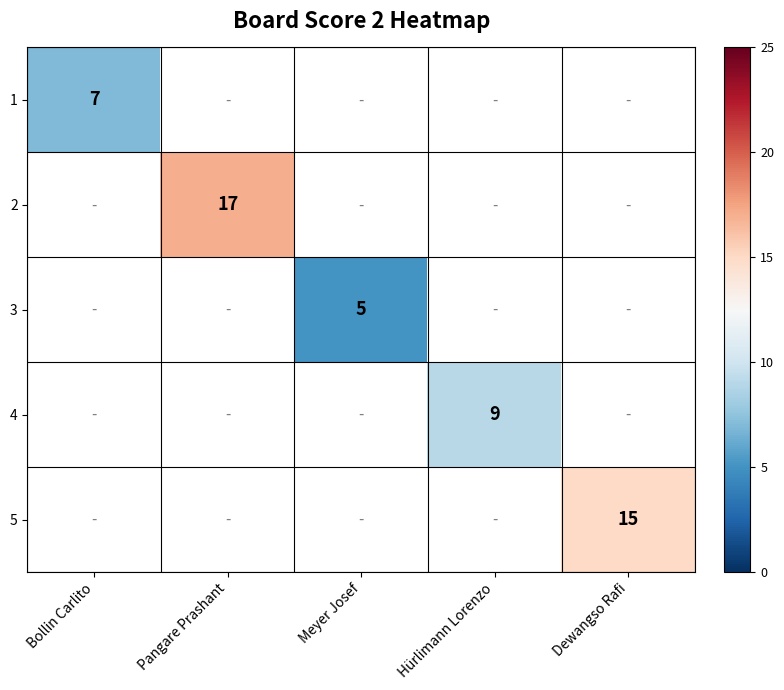

The value of 4 at Hürlimann Lorenzo is 9. True or false?

True